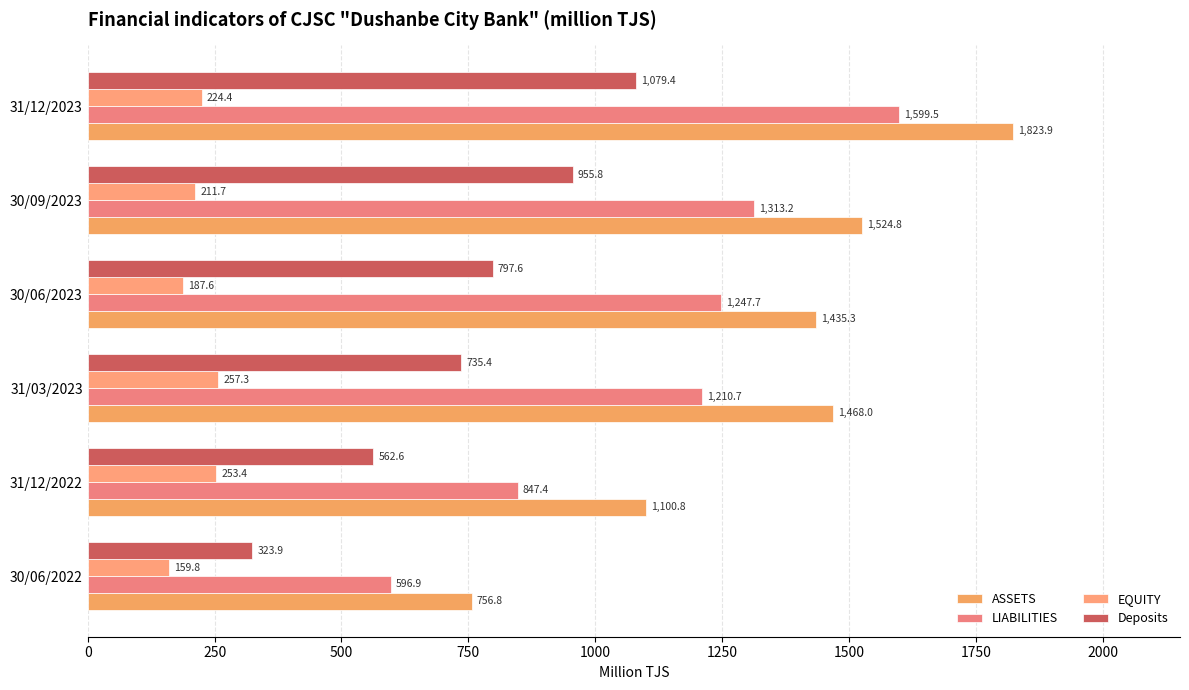

How many data points in EQUITY are above 224?

3